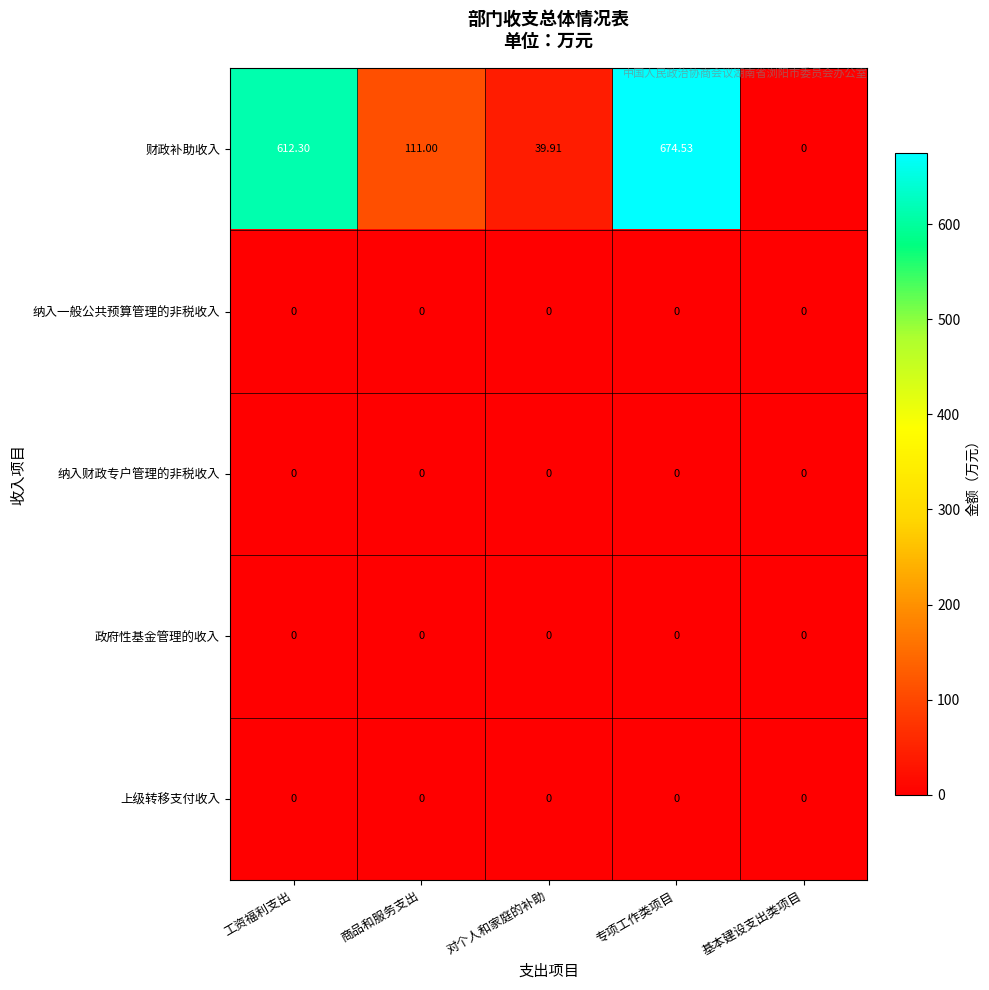

Which series has the largest total across all categories?

财政补助收入